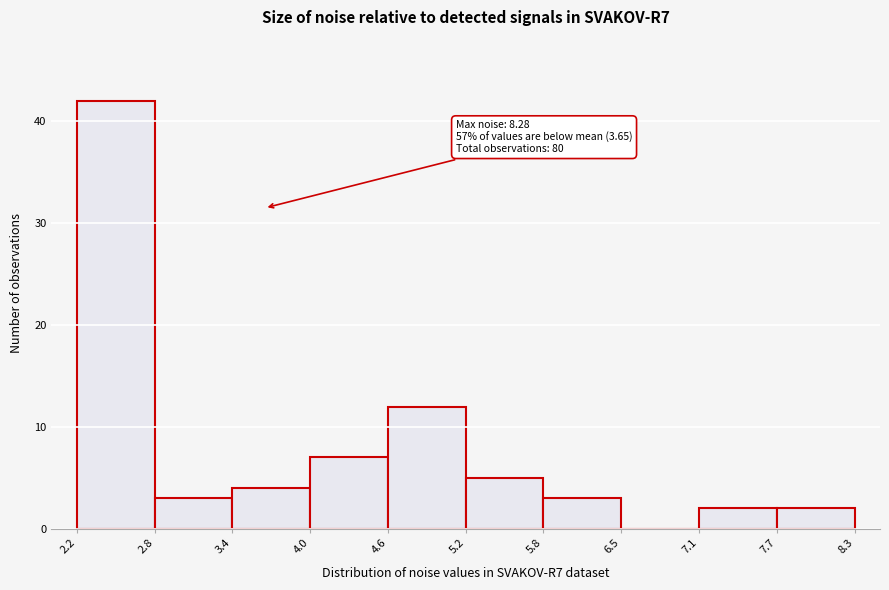

Over which range of the x-axis is the bar tallest?

2.2 to 2.8